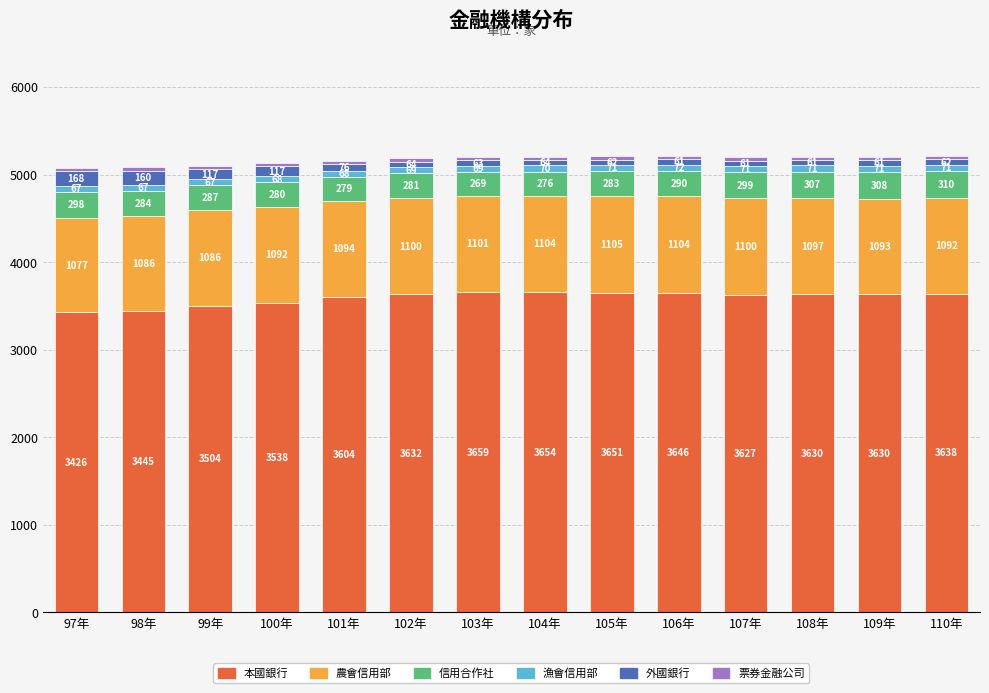

The 本國銀行 series shows 2186 at 103年. True or false?

False